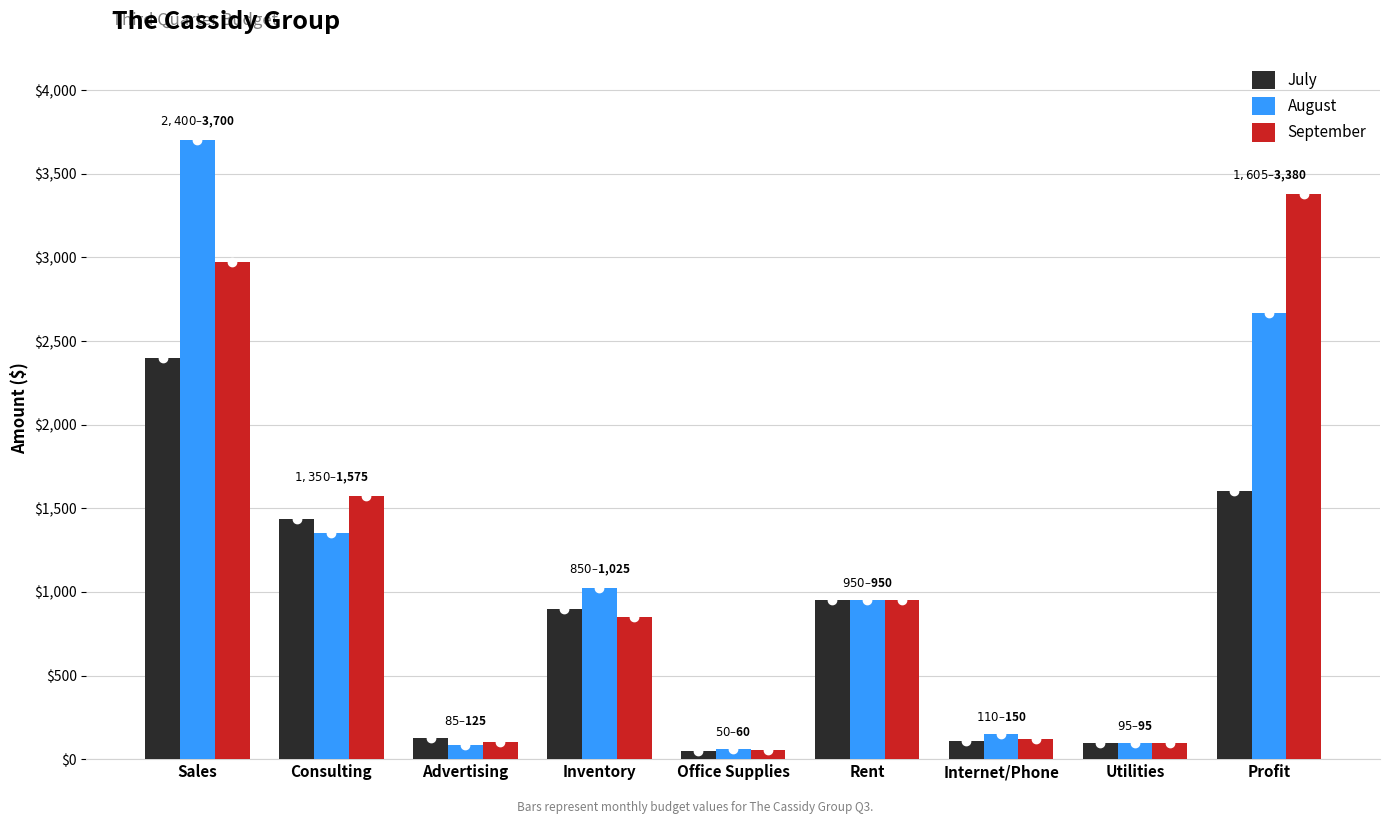

Which category has the highest value in the August series?

Sales